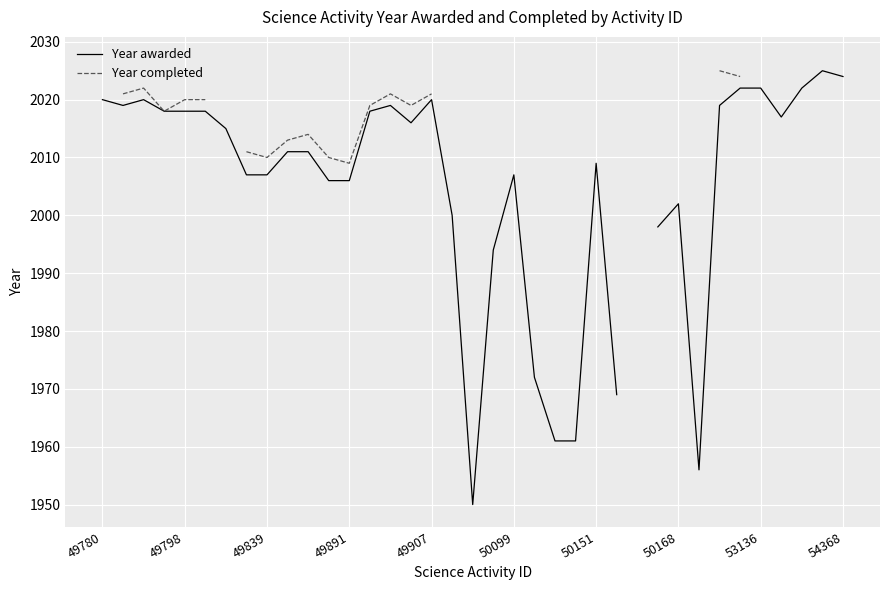

In Year awarded, how many points are higher than both neighbors (excluding endpoints)?

7